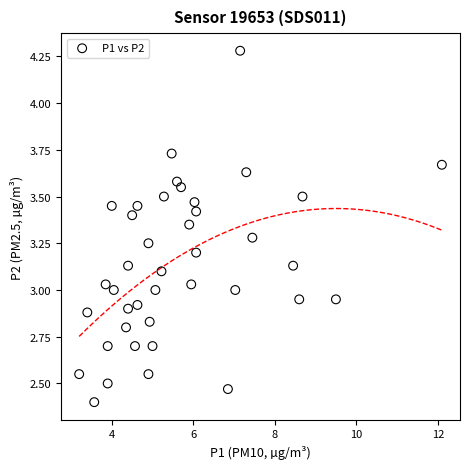

What is the range of Y values (max minus min)?

1.9